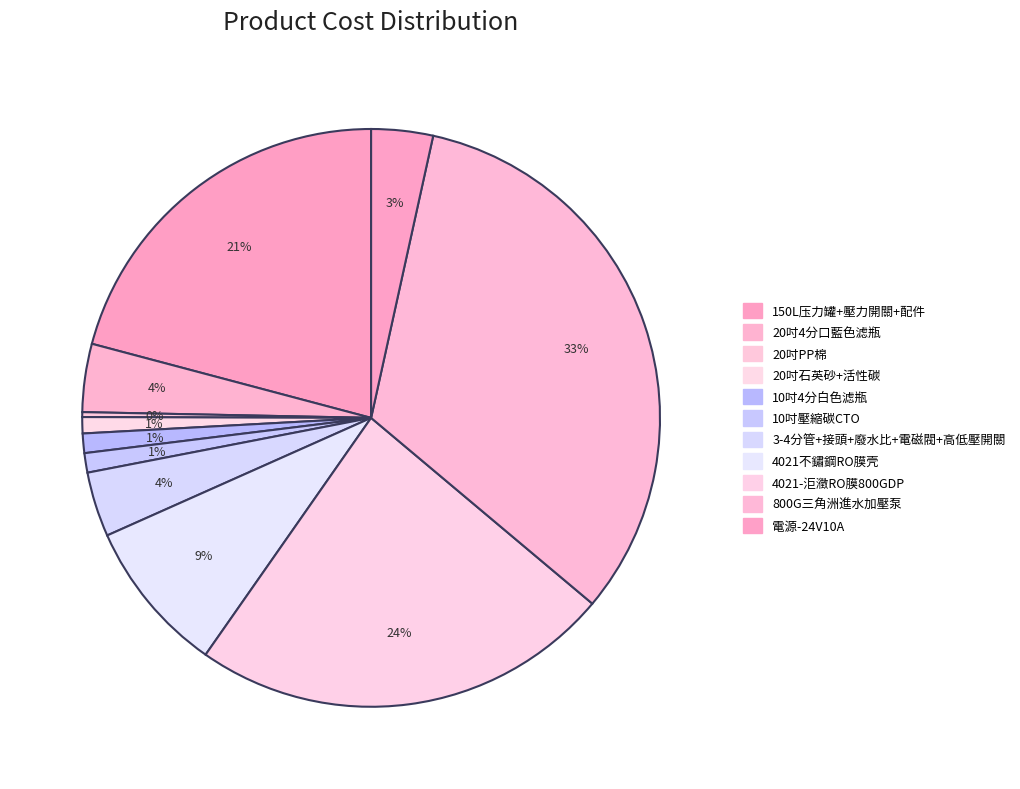

How many segments does this pie chart have?

11